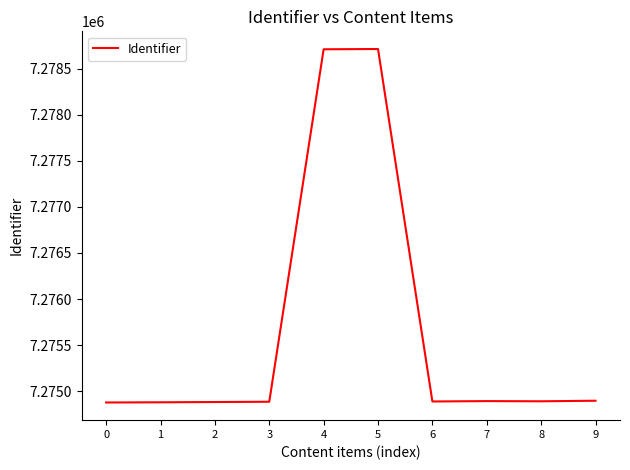

What is the greatest value displayed?

7278713